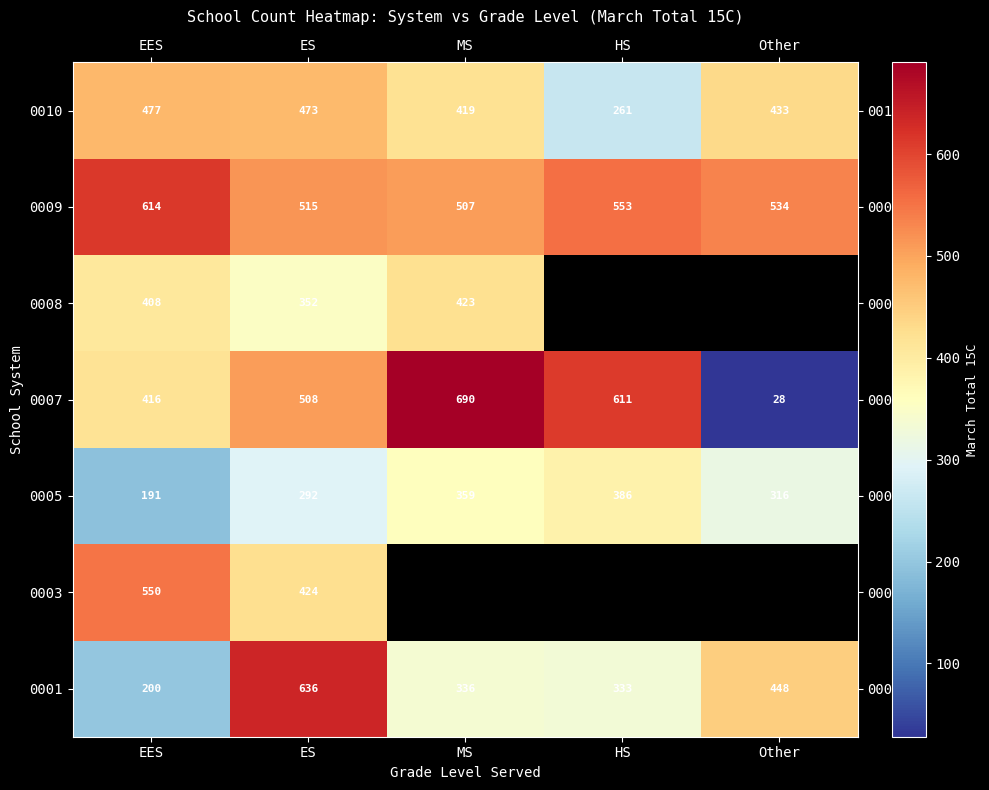

Is the value of 0003 at EES greater than the value of 0007 at HS?

No